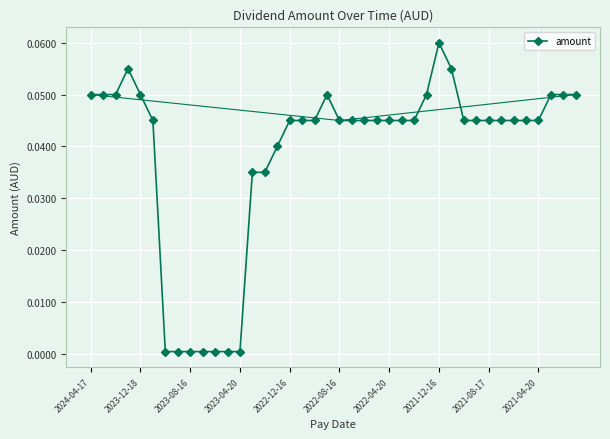

What is the sum of all values?

1.5